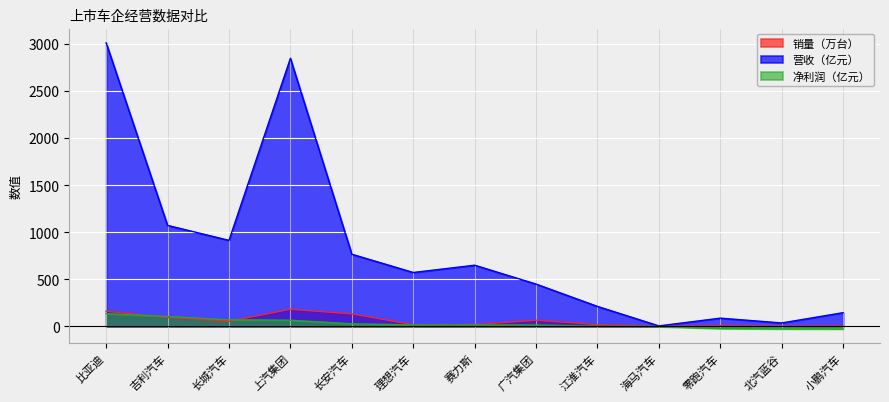

What are all the series names shown in the legend?

销量（万台）, 营收（亿元）, 净利润（亿元）